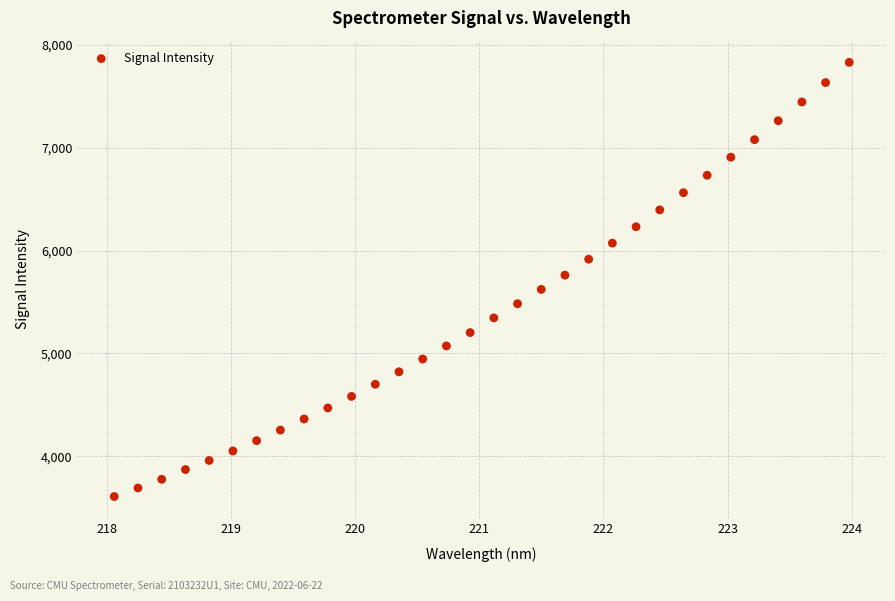

What is the range of Y values (max minus min)?

4219.8